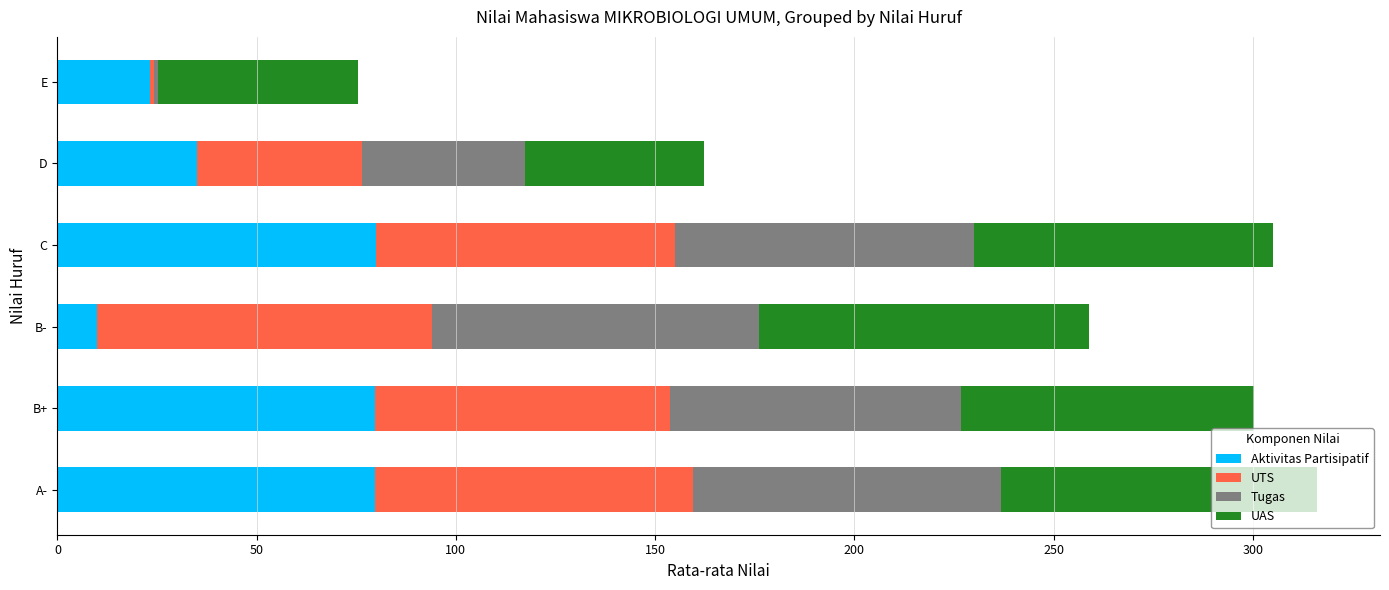

What is the difference between the second highest and minimum values in the Aktivitas Partisipatif series?

69.8